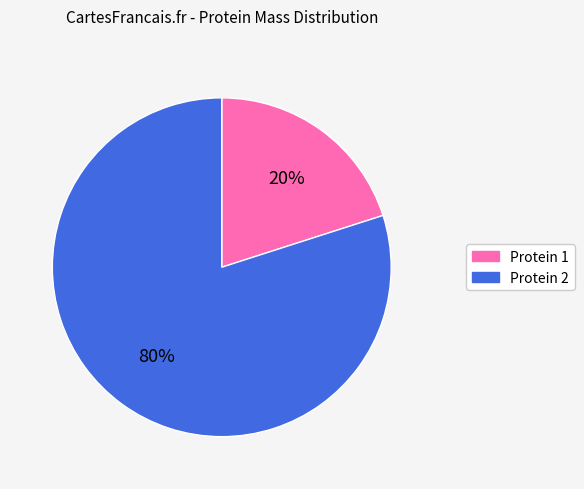

Count the number of slices in the pie.

2